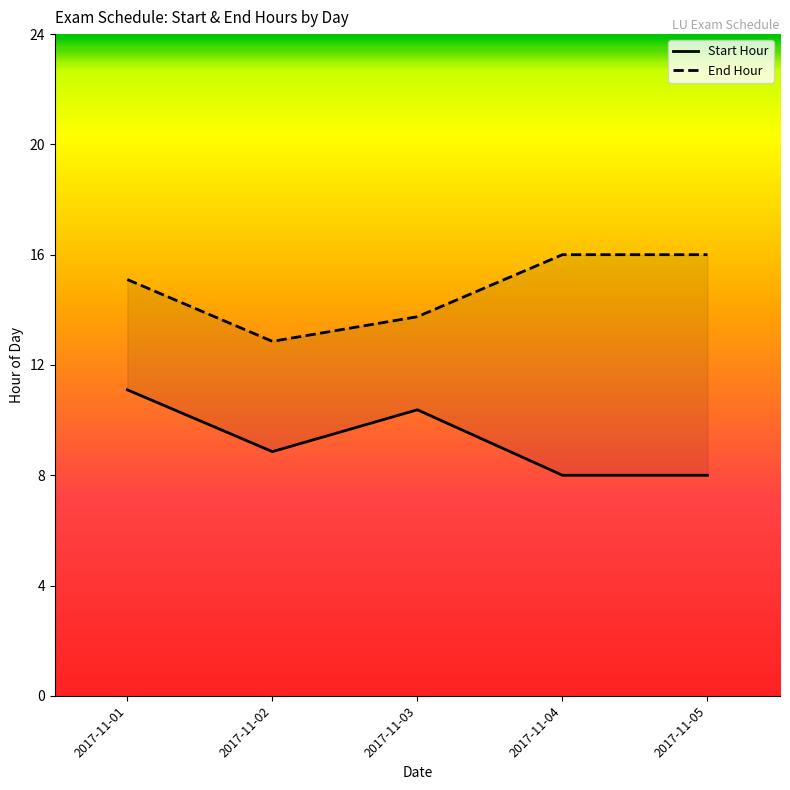

Which series has the widest spread of values?

End Hour